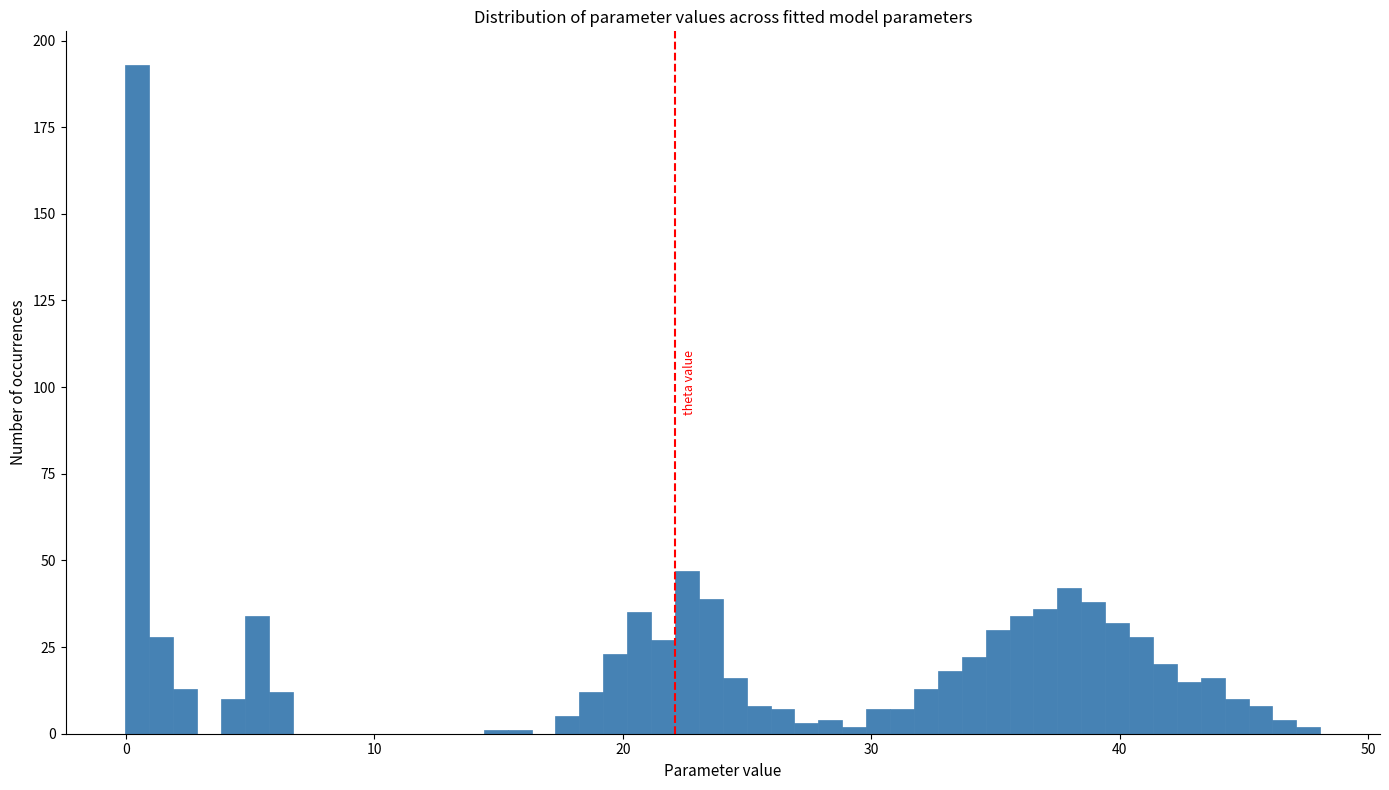

Read against the x-axis, roughly where is the centre of the tallest bar?

0